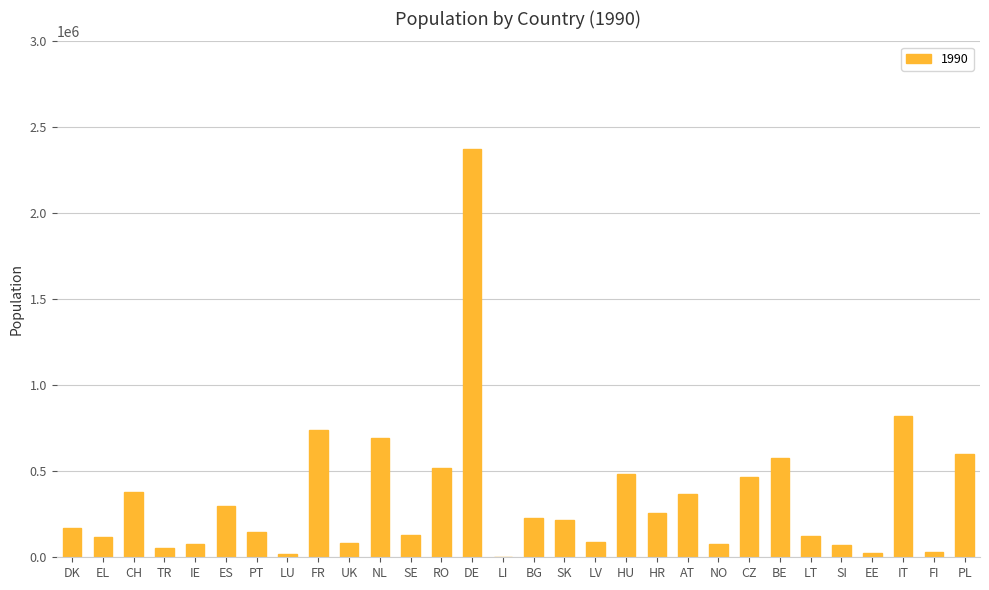

Is it true that the value at DK is 171101?

True